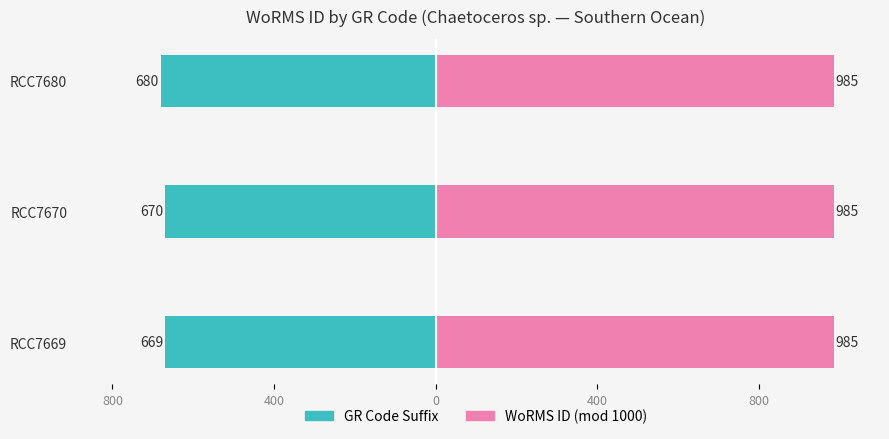

Between 400 and 0, which series saw the biggest shift?

GR Code Suffix